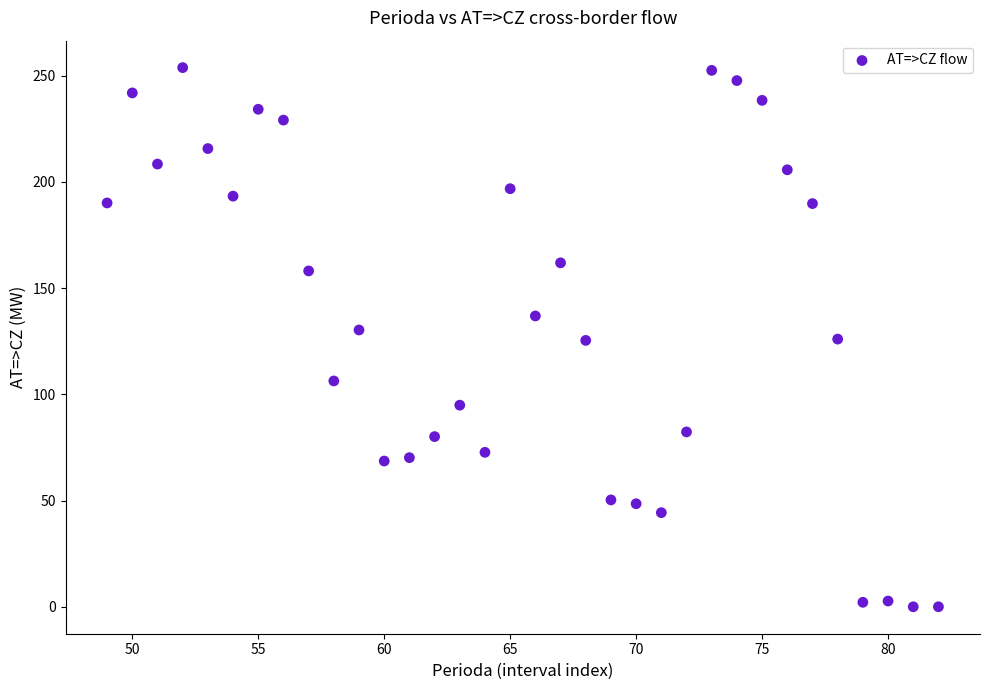

What is the range of X values (max minus min)?

33.0